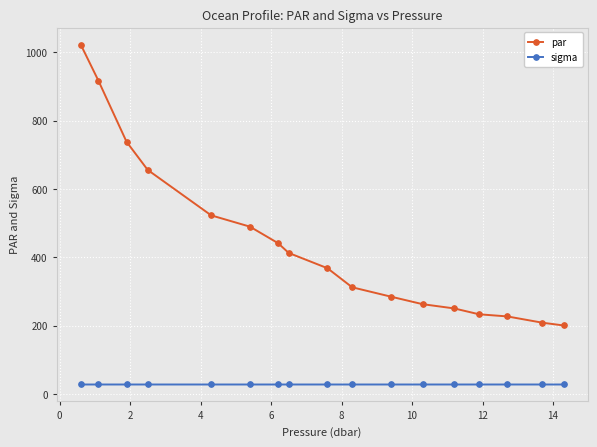

Which series has the largest total across all categories?

par